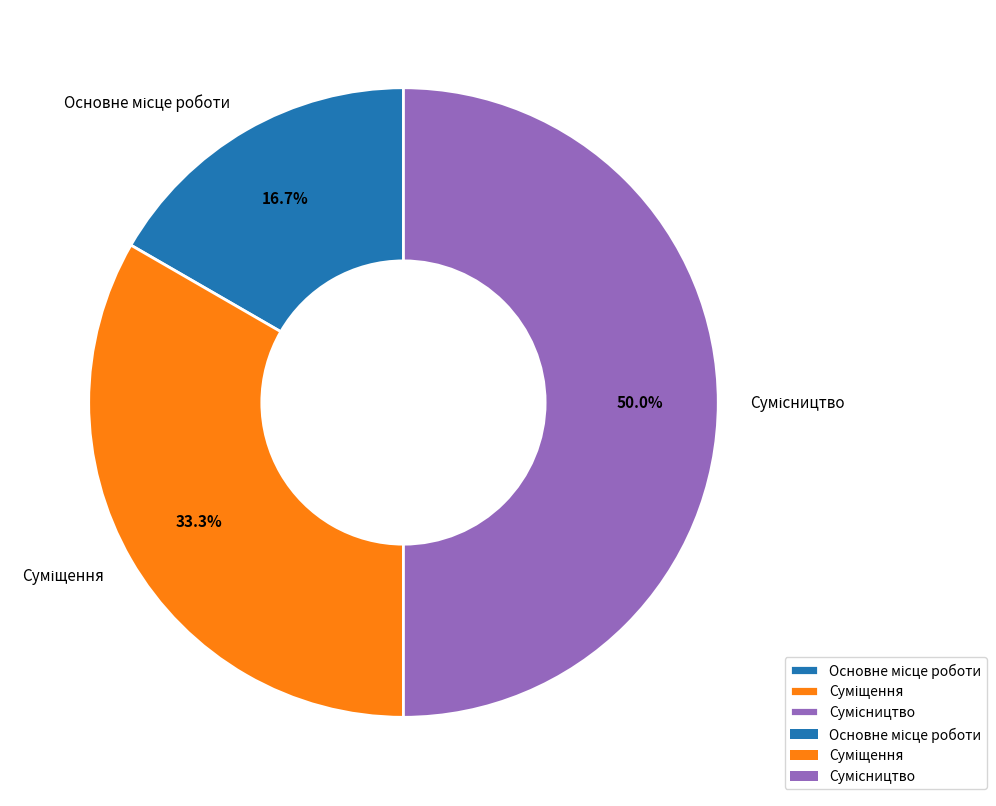

To the nearest percent, what is the average slice percentage?

33%